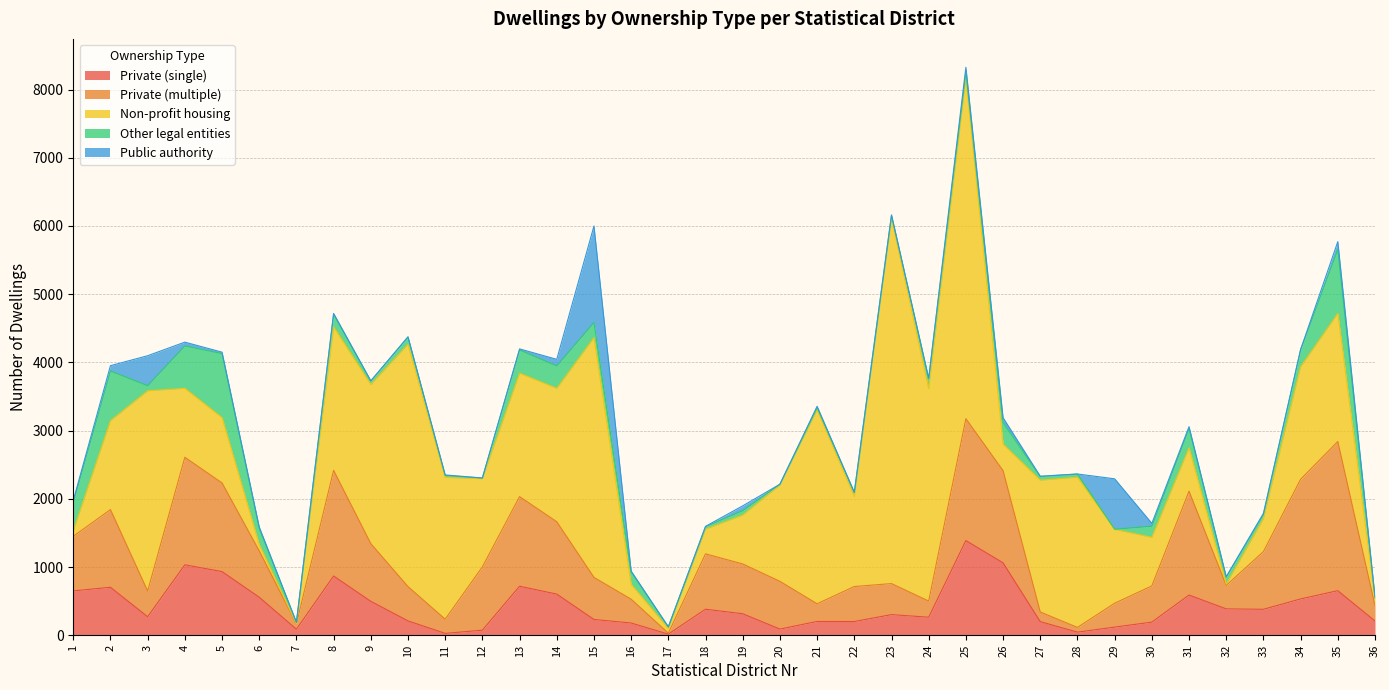

Where do Non-profit housing and Other legal entities first cross each other?

1 and 2